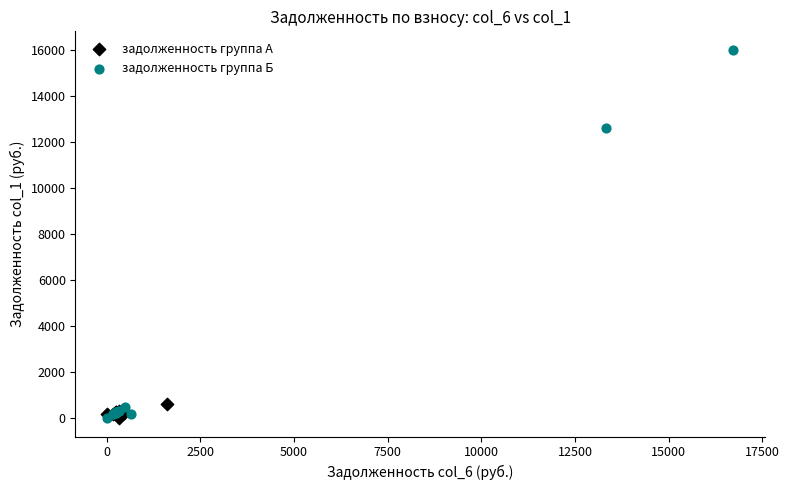

Which series reaches the maximum Y coordinate?

задолженность группа Б